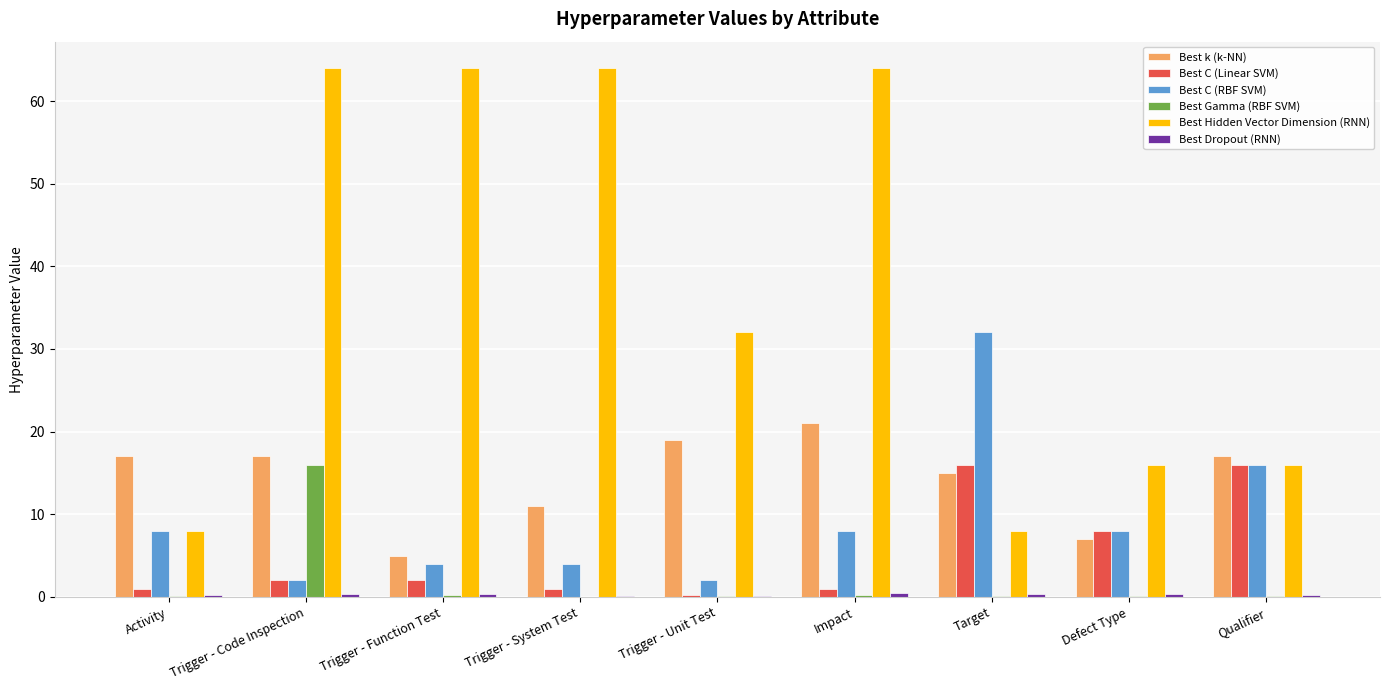

How many distinct data groups are displayed?

6